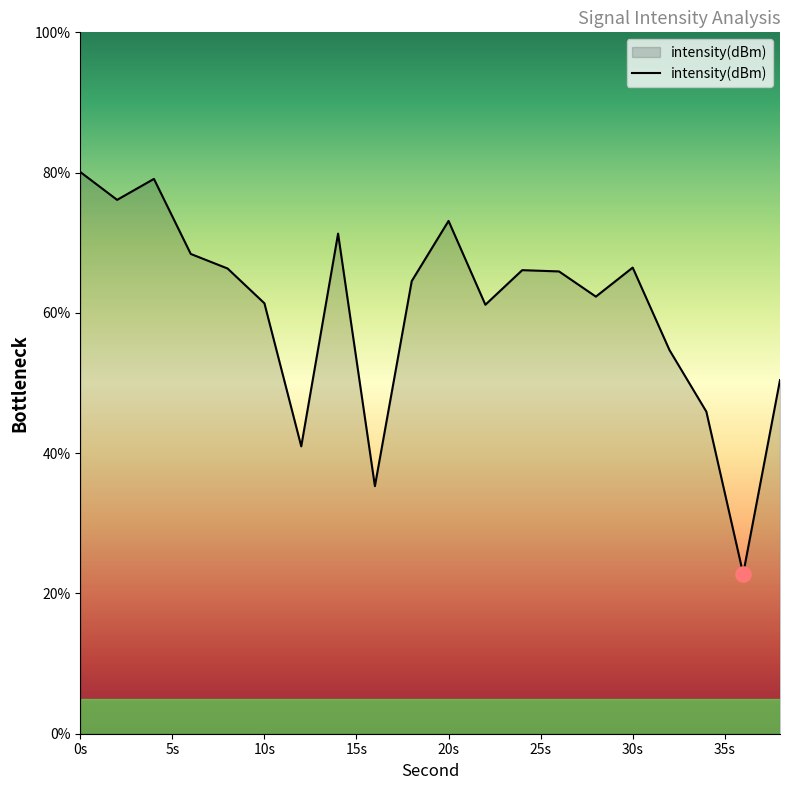

What is the maximum value shown in the chart?

80.1